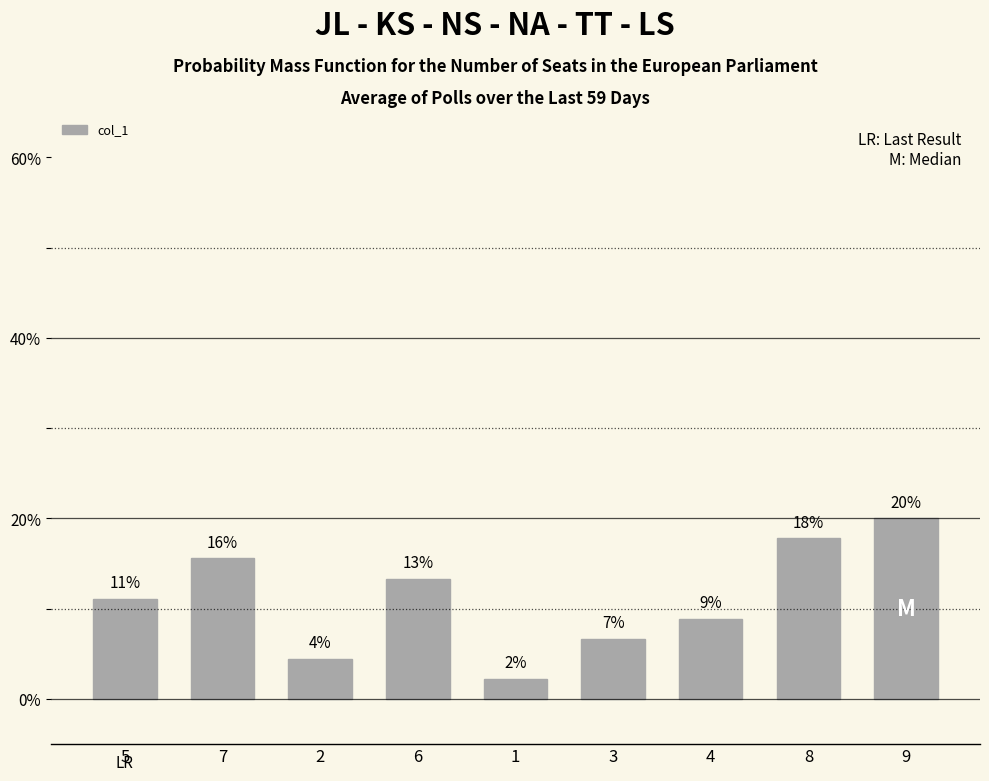

Which label corresponds to the smallest value in the chart?

1